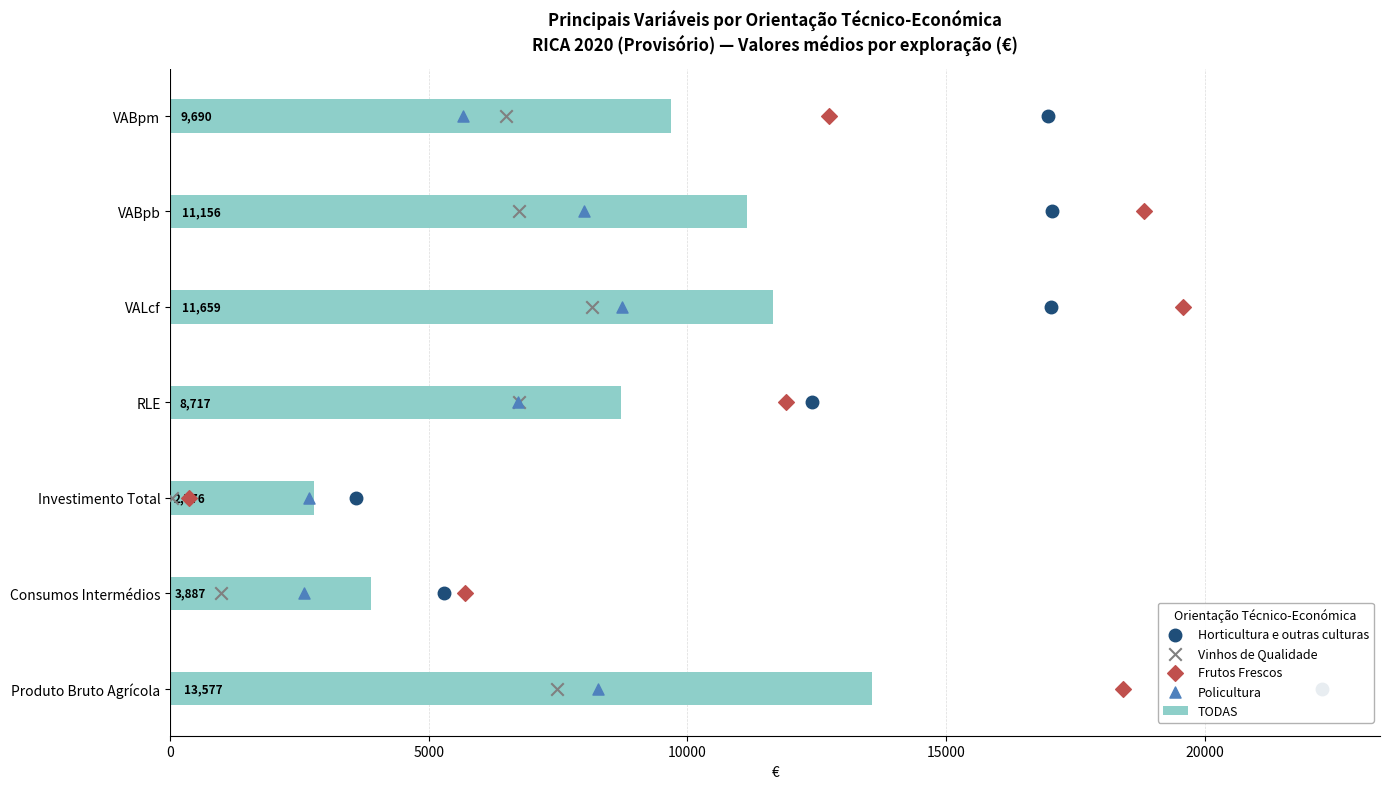

Which series reaches the minimum Y coordinate?

Horticultura e outras culturas